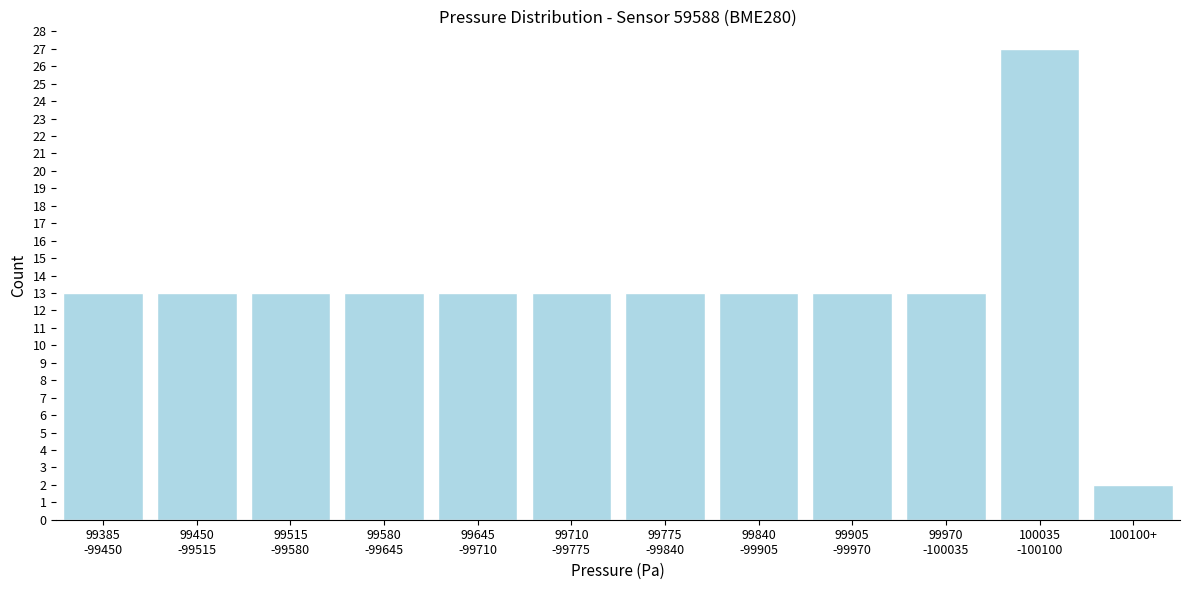

Reading left to right, extract all data points from this chart.

13	13	13	13	13	13	13	13	13	13	27	2